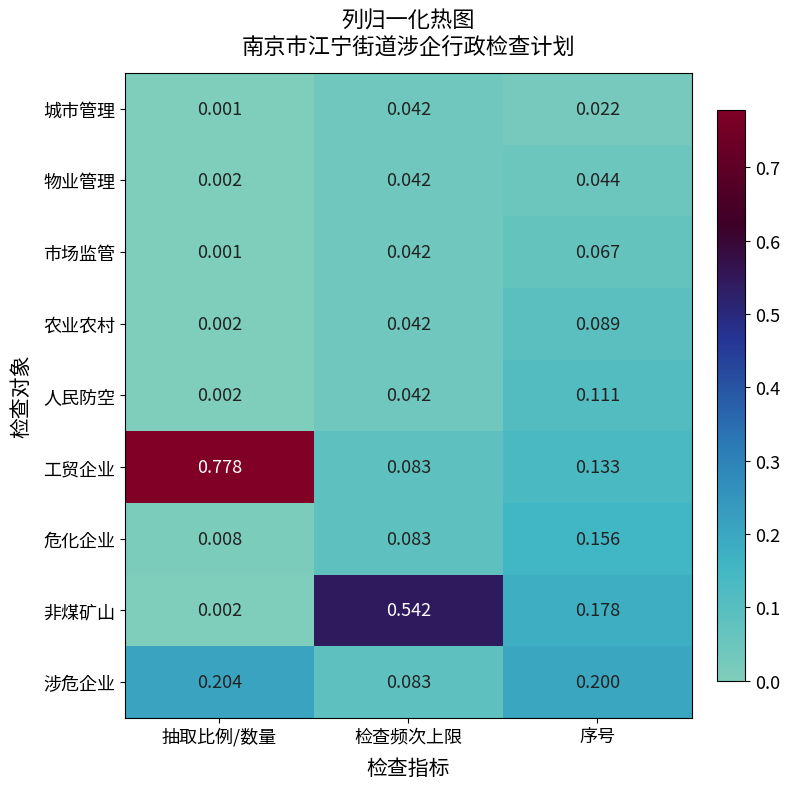

At which category is the sum across all series the highest?

检查频次上限